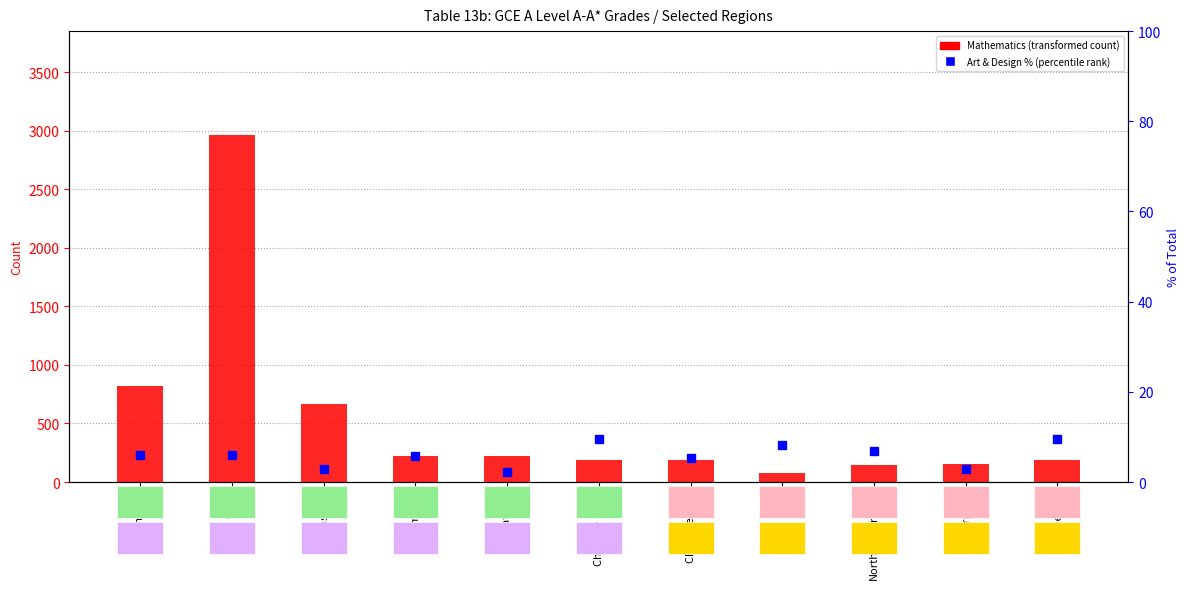

True or false: percentile rank within the sample has a value of 7.9 at Cumbria.

False